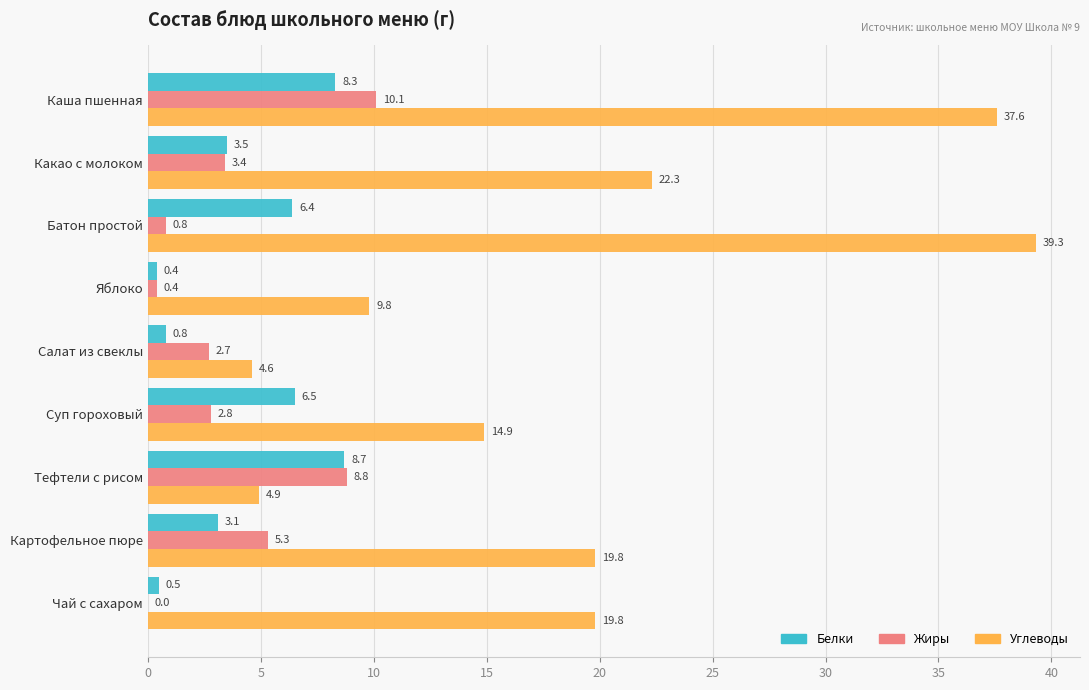

Which series changed the most between Каша пшенная and Батон простой?

Жиры